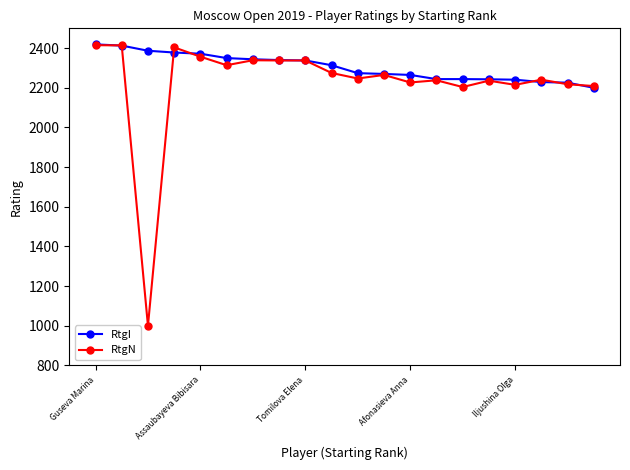

What is the minimum value for RtgI?

2200